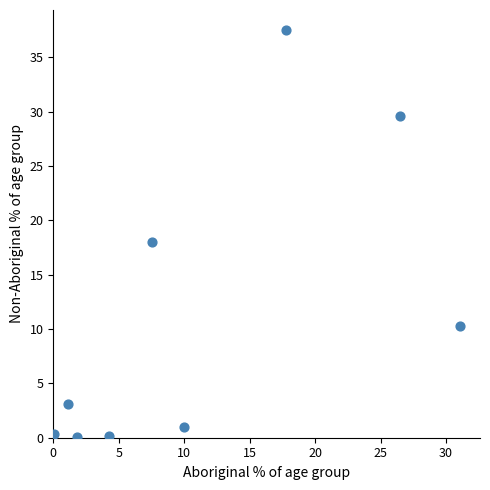

What is the average X value?

11.1